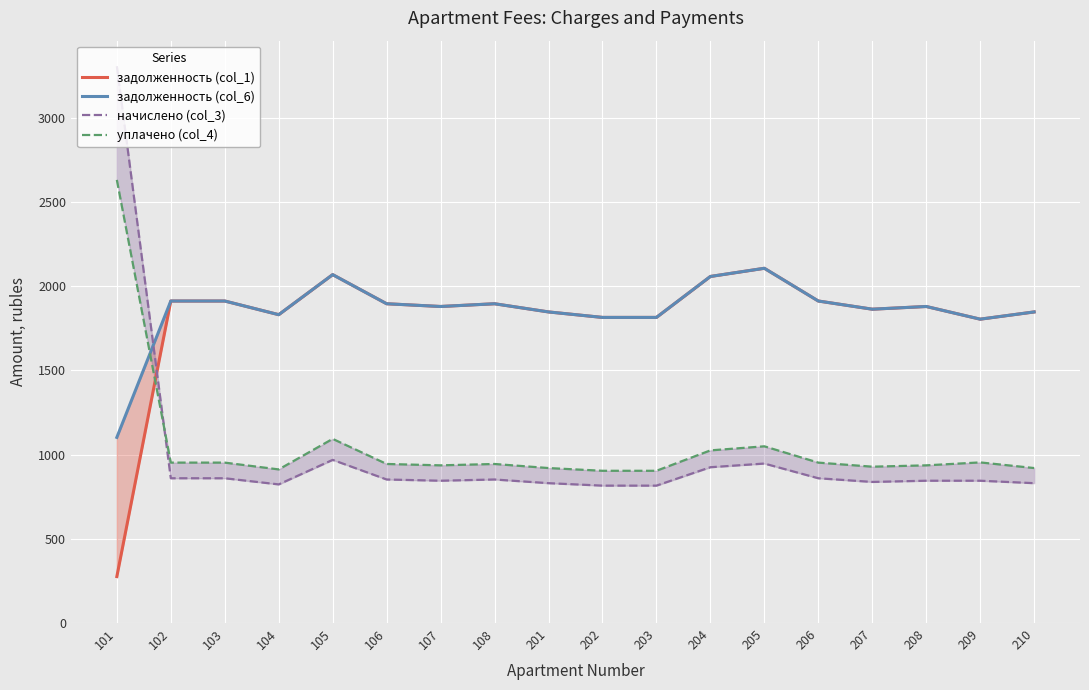

What is the minimum value shown in the chart?

275.6